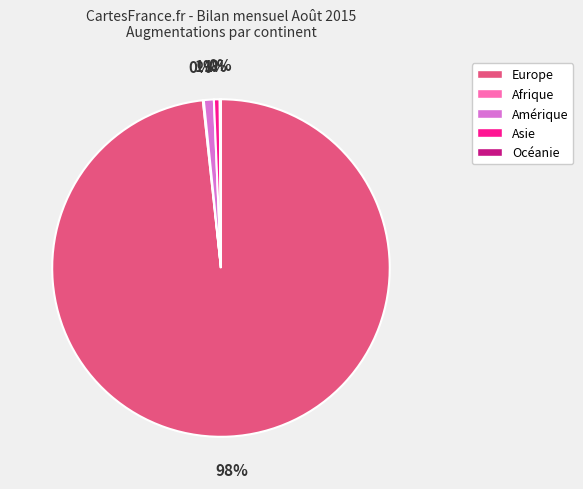

Which slice is the largest?

Europe